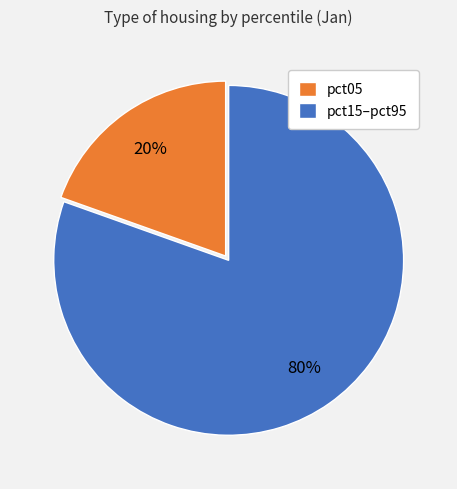

The pct15–pct95 slice represents 75% of the pie. True or false?

False